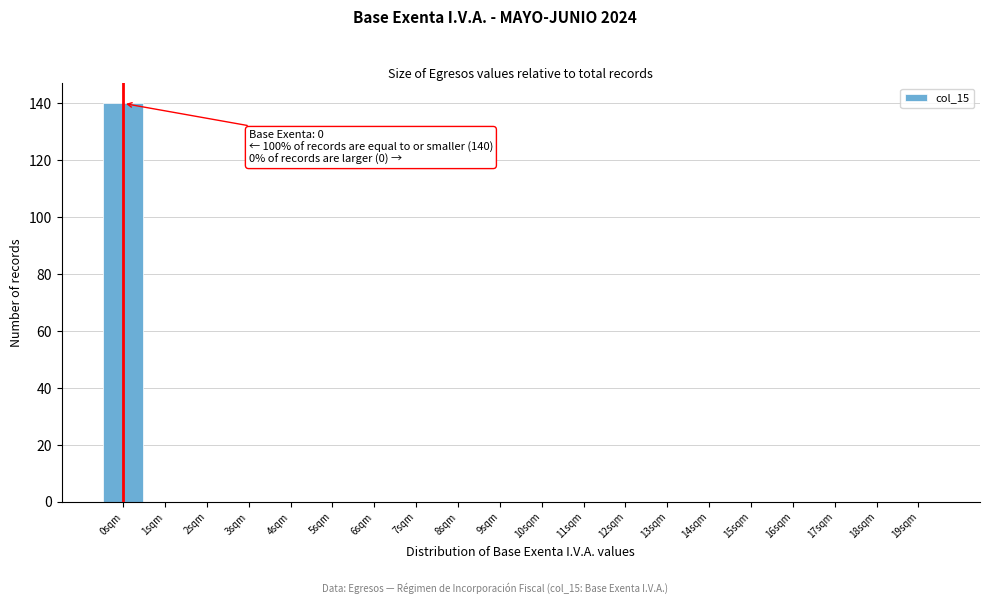

Over which range of the x-axis is the bar tallest?

-0.5 to 0.5